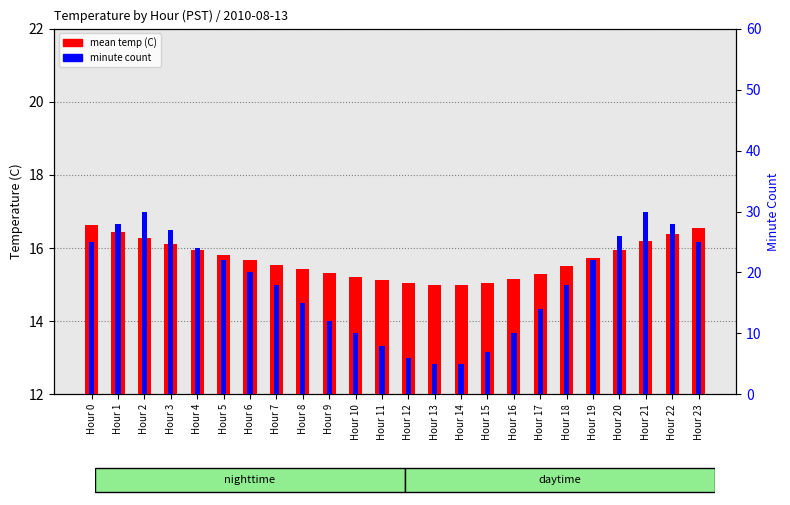

Rank the series at Hour 5 from highest to lowest value.

minute count, mean temp (C)